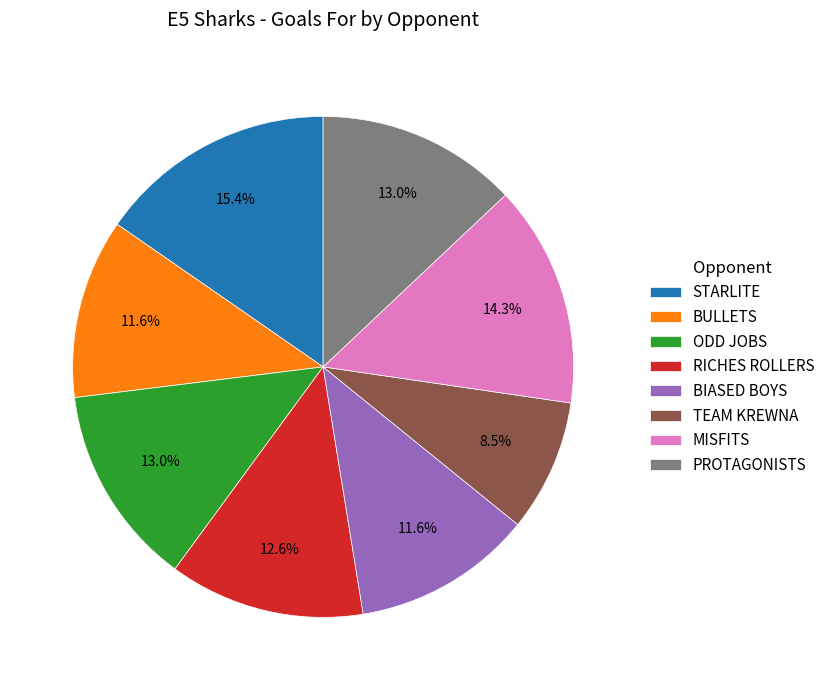

To the nearest percent, what portion does RICHES ROLLERS represent?

13%